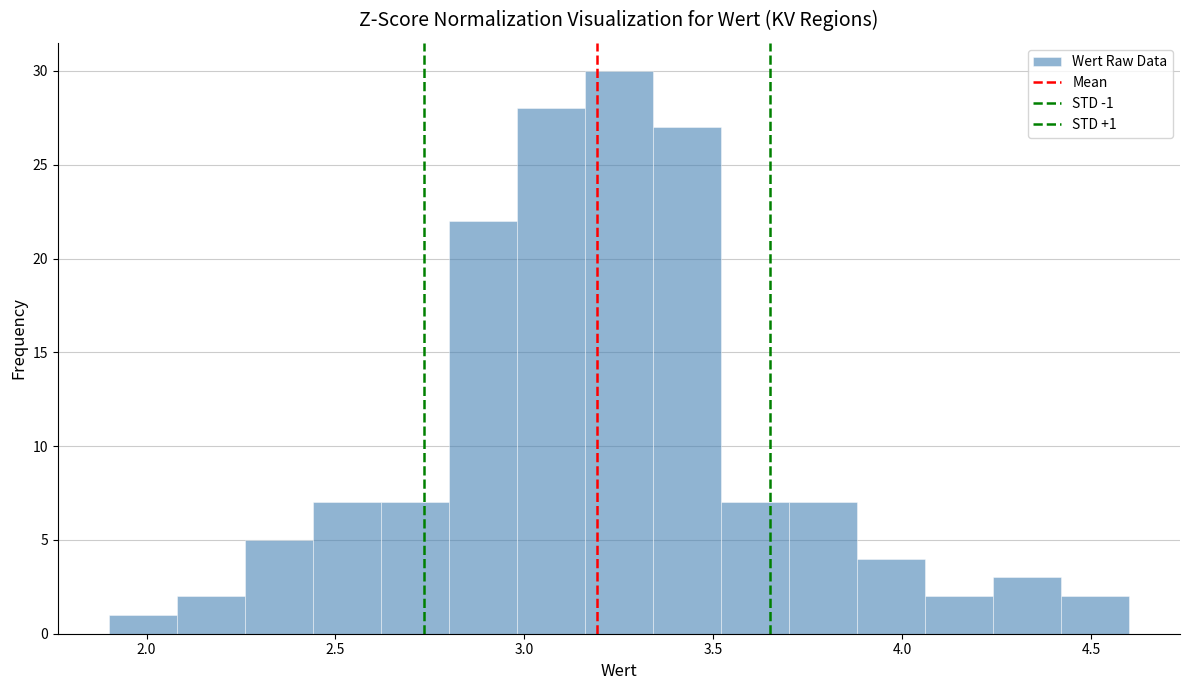

Read against the x-axis, roughly where is the centre of the tallest bar?

3.25